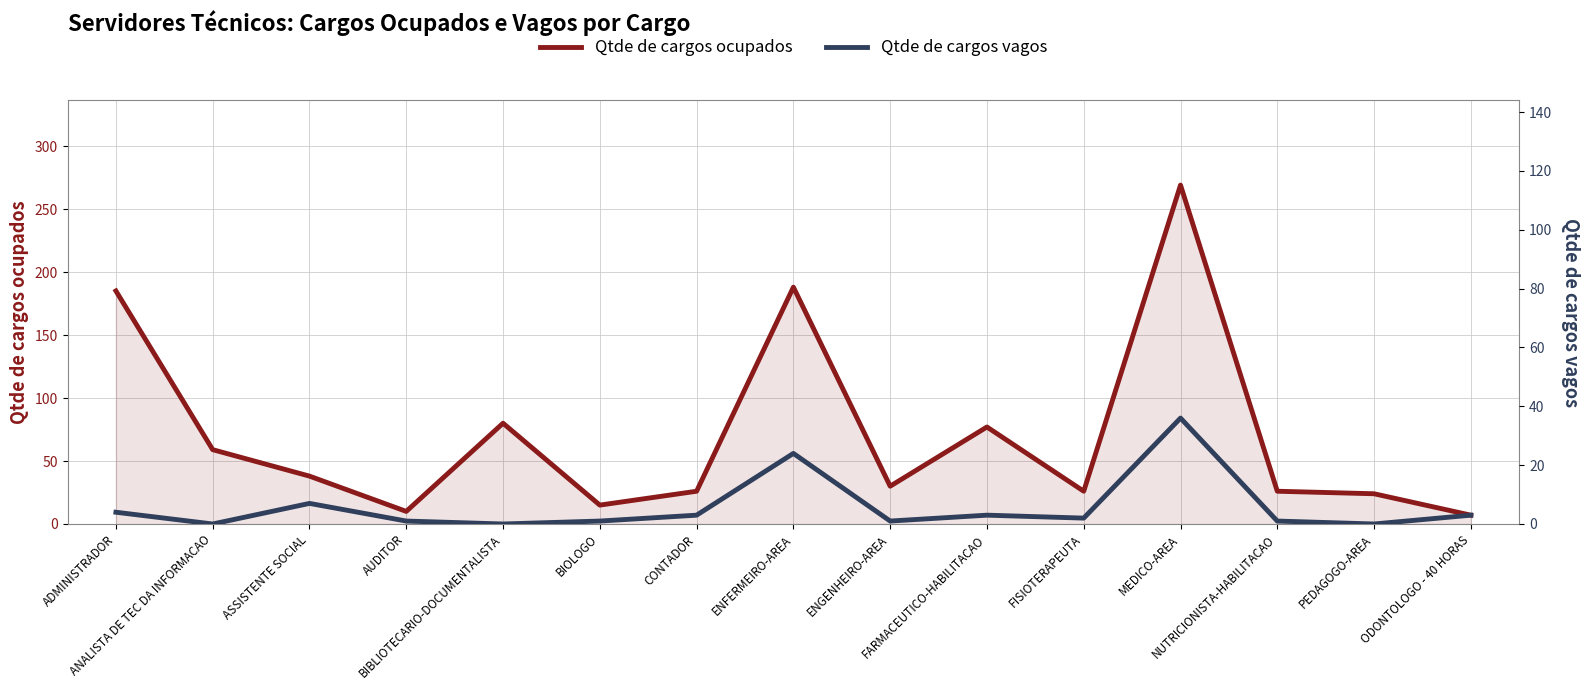

Where is Qtde de cargos vagos nearest to the value 18?

ENFERMEIRO-AREA